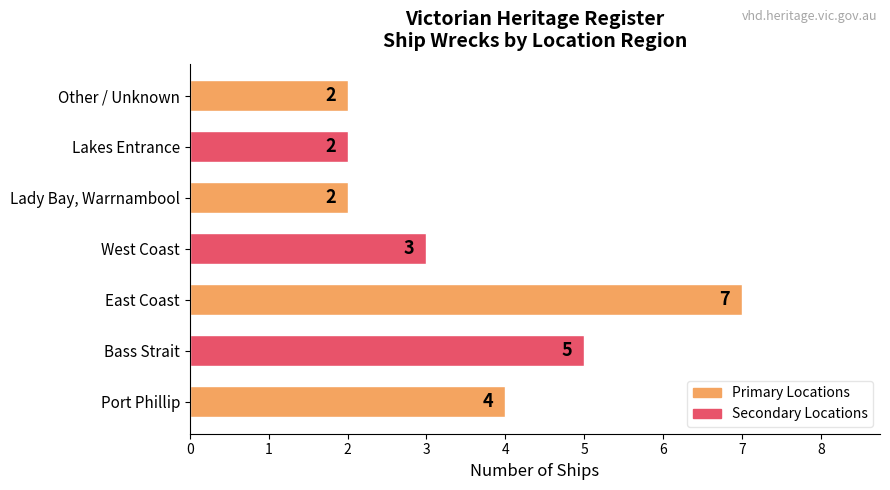

What is the difference between the second highest and minimum values?

3